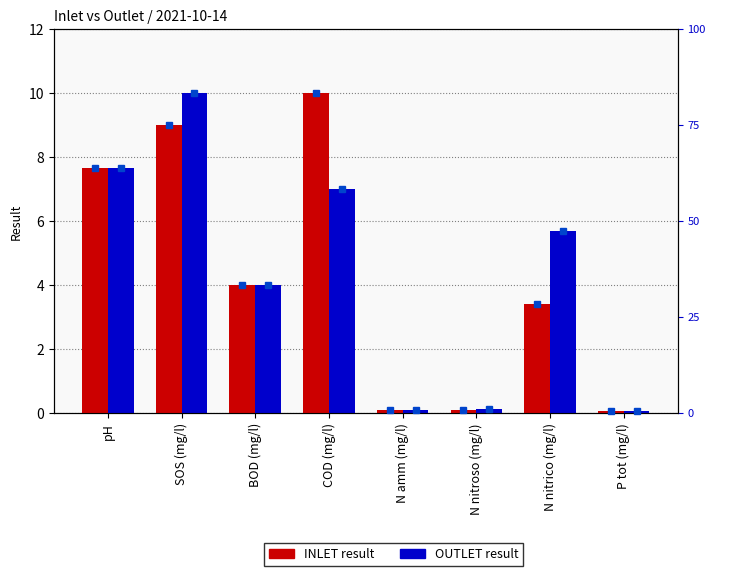

What is the difference between the maximum and minimum values in the INLET series?

9.9